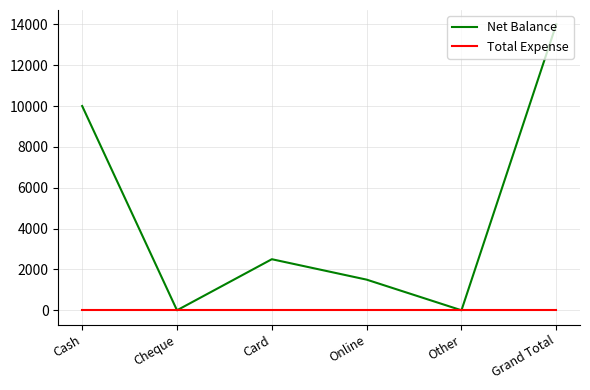

What are all the series names shown in the legend?

Net Balance, Total Expense